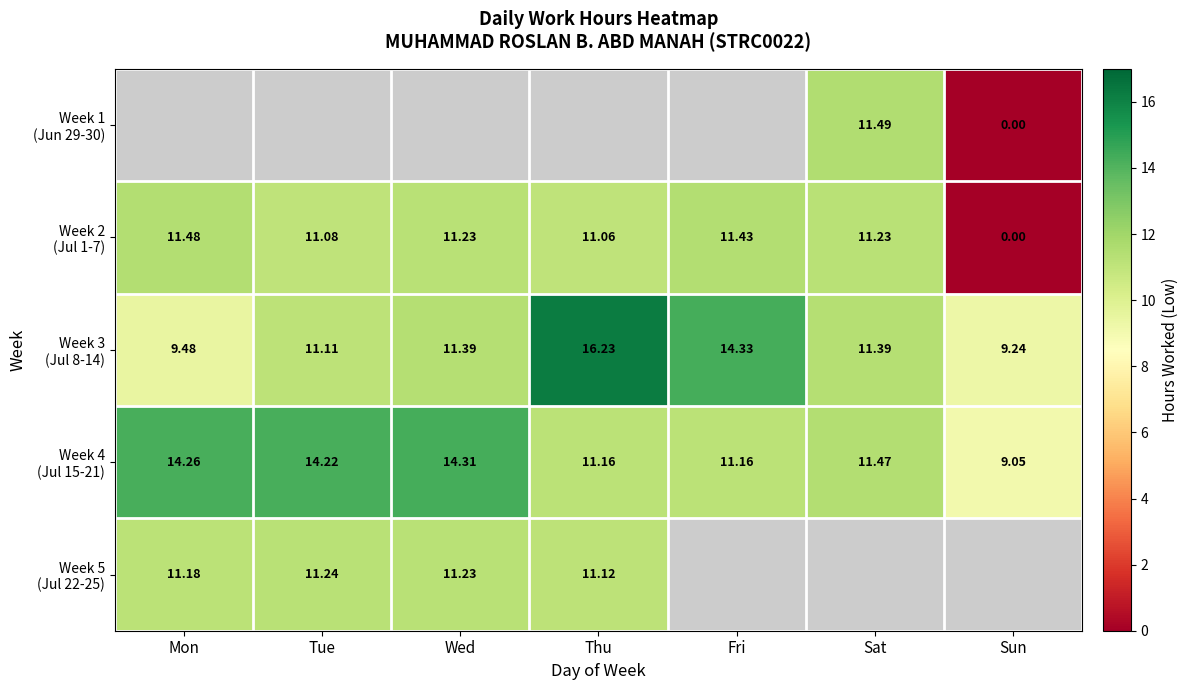

List the series in order of their overall mean, highest first.

Week 4 (Jul 15-21), Week 5 (Jul 22-25), Week 3 (Jul 8-14), Week 1 (Jun 29-30), Week 2 (Jul 1-7)